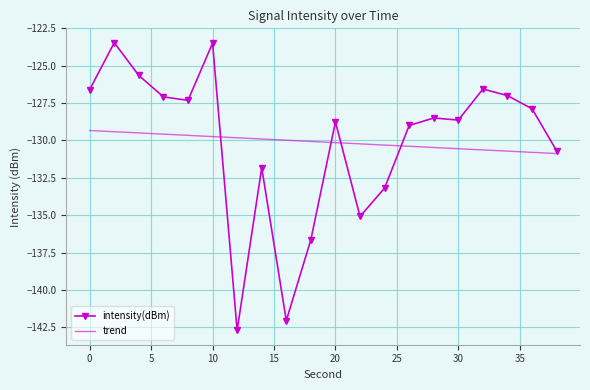

What are all the series names shown in the legend?

intensity(dBm), trend